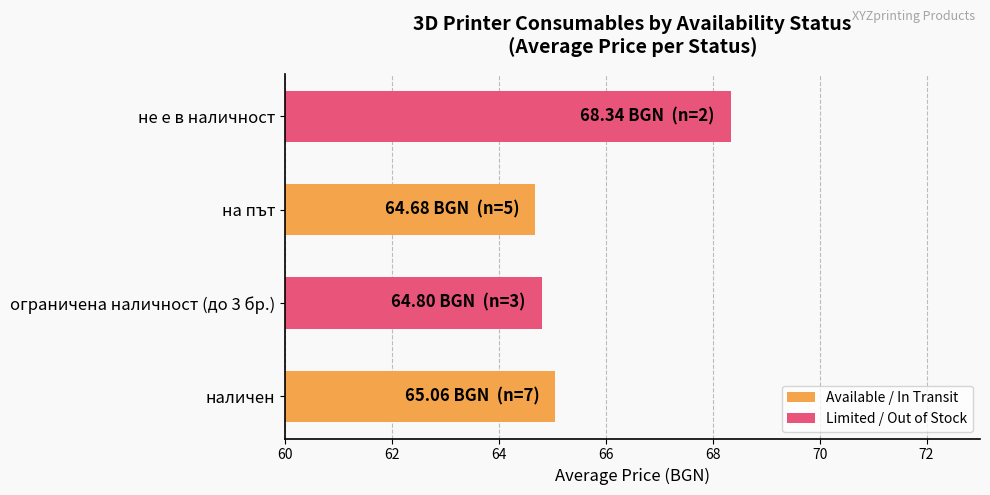

True or false: the data shows 65.1 at наличен.

True